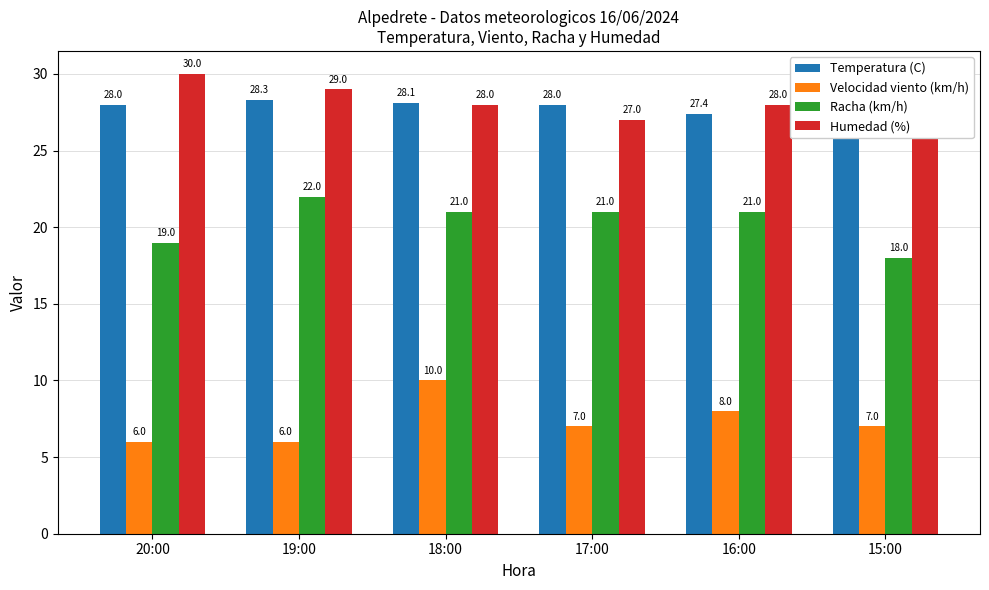

Reading right to left, list all the values displayed in this chart.

Temperatura (C): 27.2	27.4	28.0	28.1	28.3	28.0
Velocidad viento (km/h): 7.0	8.0	7.0	10.0	6.0	6.0
Racha (km/h): 18.0	21.0	21.0	21.0	22.0	19.0
Humedad (%): 29.0	28.0	27.0	28.0	29.0	30.0